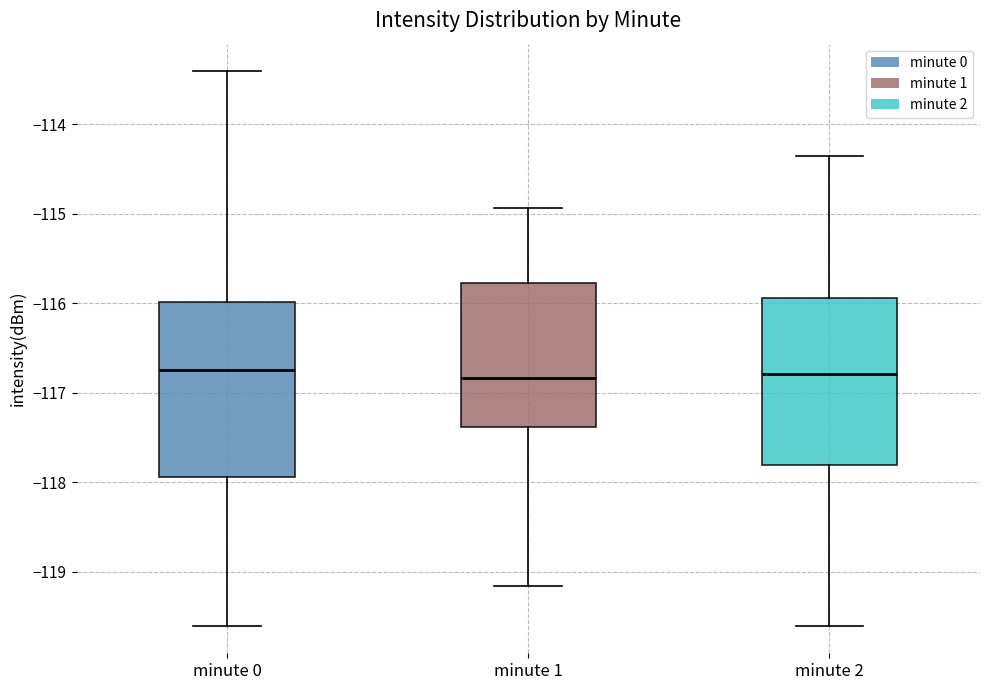

Reading left to right, read every box against the y-axis: the position of its median line, the range the box covers, and the ends of its whiskers. The values are not printed on the chart, so give them approximately, as read against the axis.

minute 0: median -116.7, box -117.9 to -116.0, whiskers -119.6 to -113.4
minute 1: median -116.8, box -117.4 to -115.8, whiskers -119.2 to -114.9
minute 2: median -116.8, box -117.8 to -115.9, whiskers -119.6 to -114.4